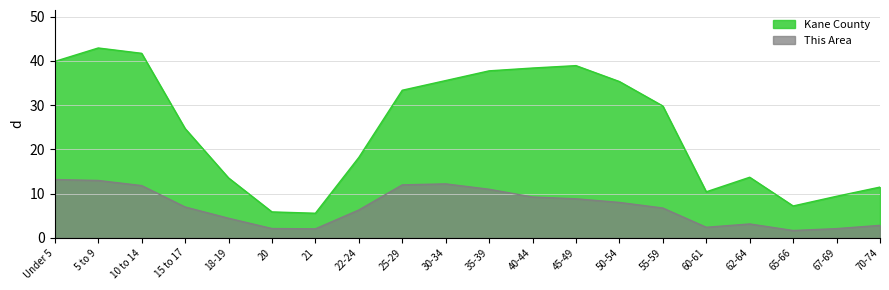

True or false: This Area and Kane County intersect in this chart.

False